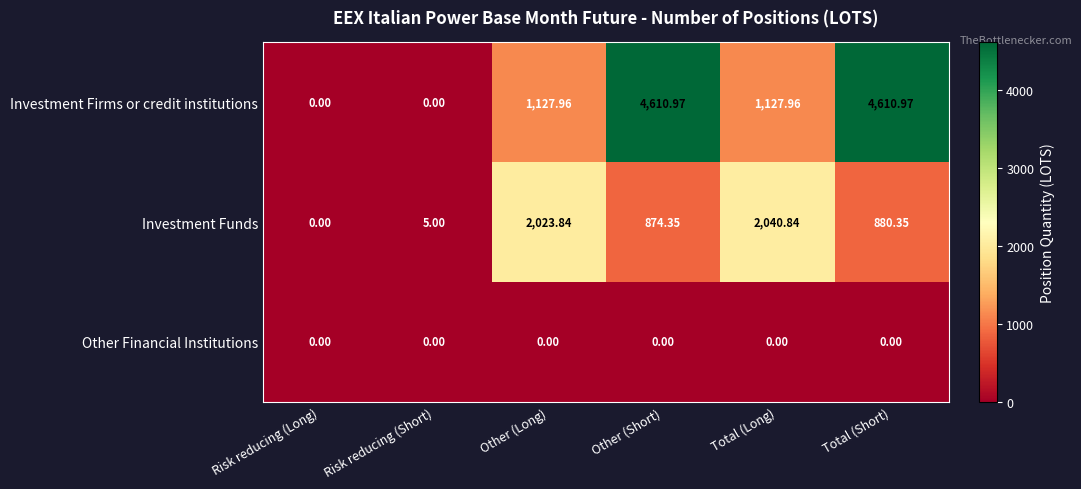

What is the difference between the highest and lowest values at Other (Long)?

2023.8